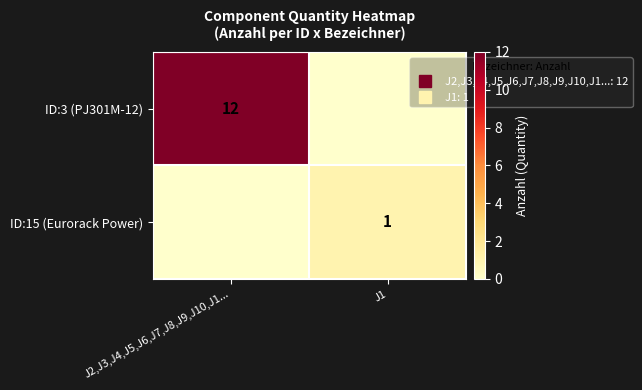

How many positive values does the ID:15 (Eurorack Power) series have?

1